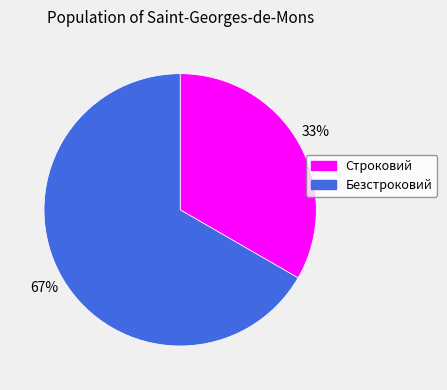

To the nearest percent, what is the combined percentage of Строковий and Безстроковий?

100%